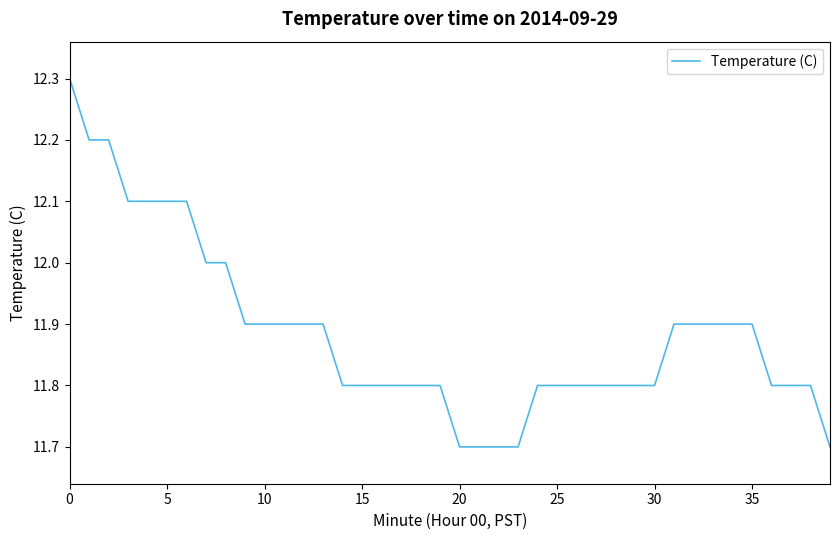

How many categories are shown in the chart?

40